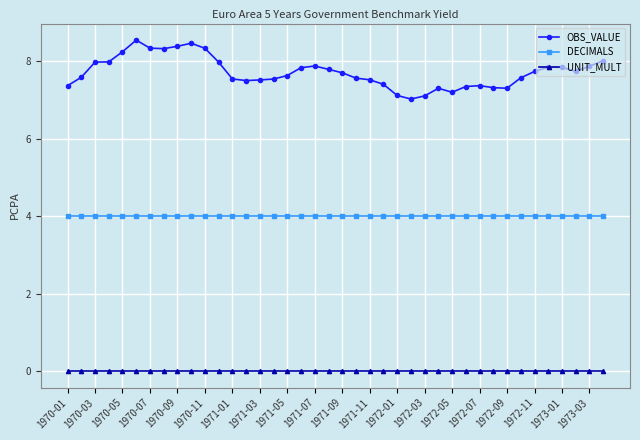

Which series has the widest spread of values?

OBS_VALUE